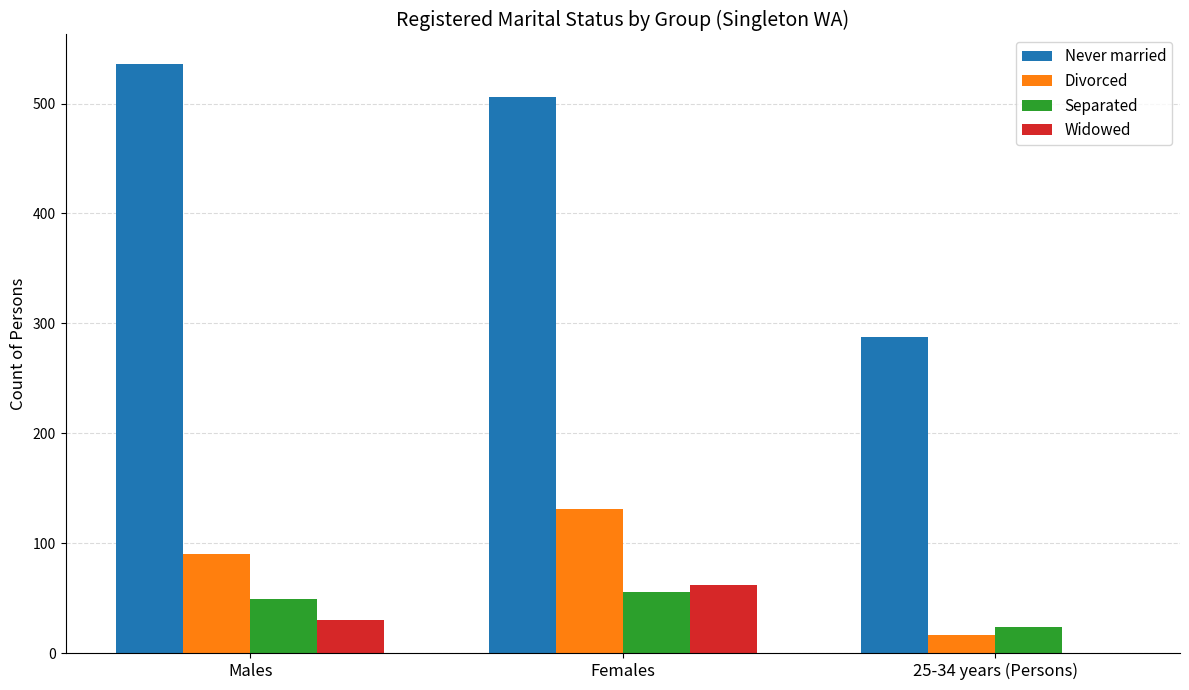

What is the maximum value shown in the chart?

536